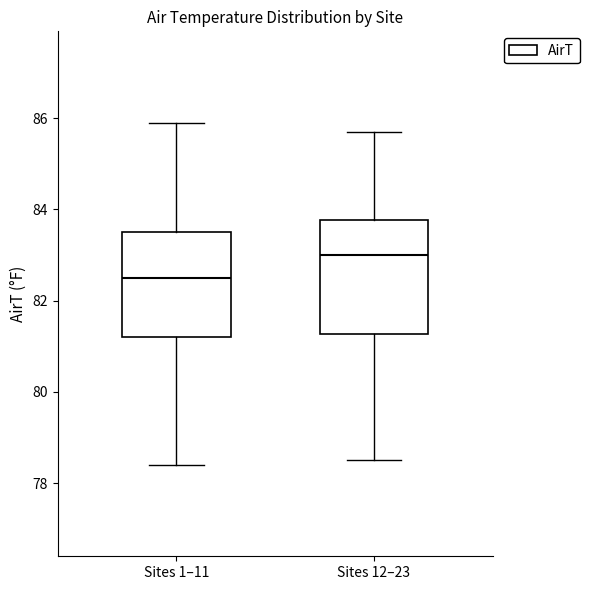

Reading left to right, transcribe this box plot: for each box, give where its median line is, the range the box spans, and where its two whiskers end, as read against the y-axis. The values are not printed on the chart, so give them approximately, as read against the axis.

Sites 1–11: median 82.6, box 81.2 to 83.6, whiskers 78.4 to 86.0
Sites 12–23: median 83.0, box 81.2 to 83.8, whiskers 78.6 to 85.8